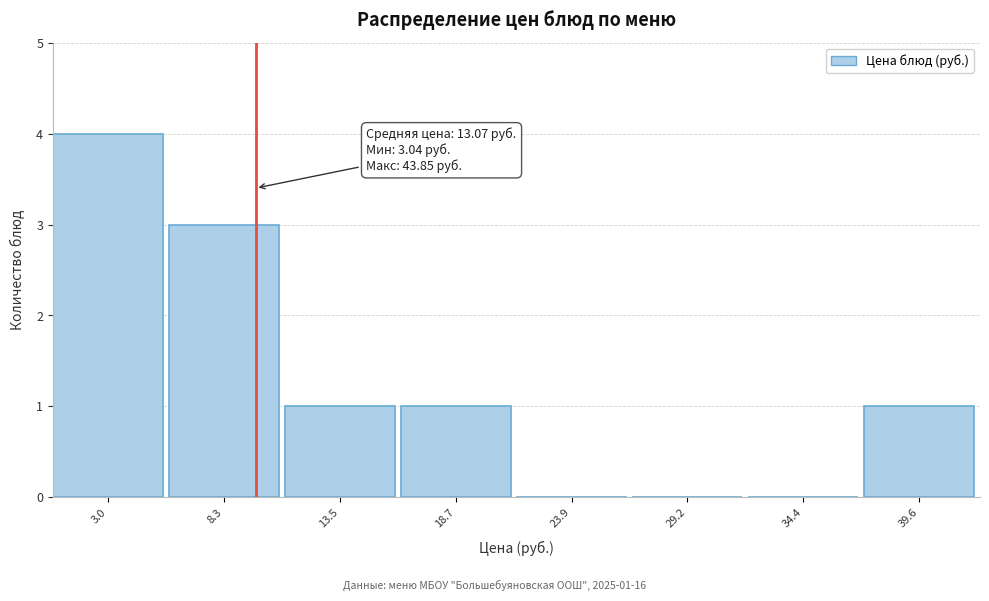

Reading right to left, extract all data points from this chart.

39.6=1	34.4=0	29.2=0	23.9=0	18.7=1	13.5=1	8.3=3	3.0=4